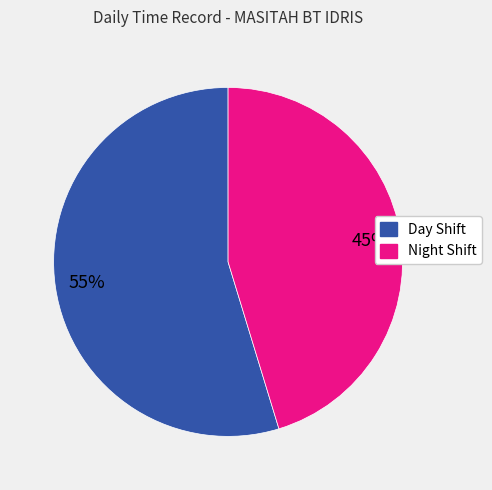

Is there a majority slice in this chart?

Yes